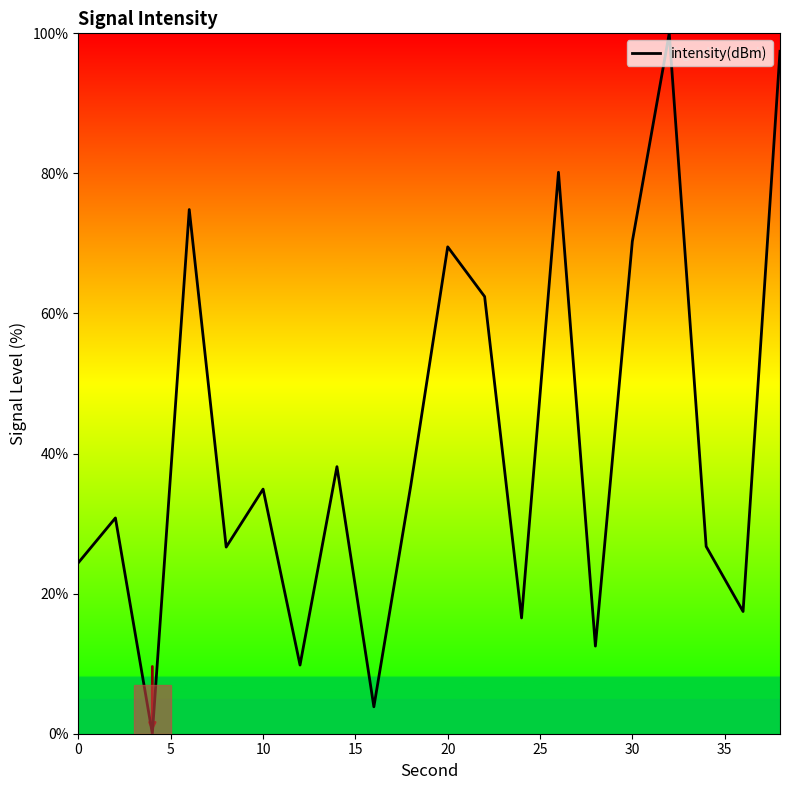

What is the difference between the second highest and second lowest values?

93.6